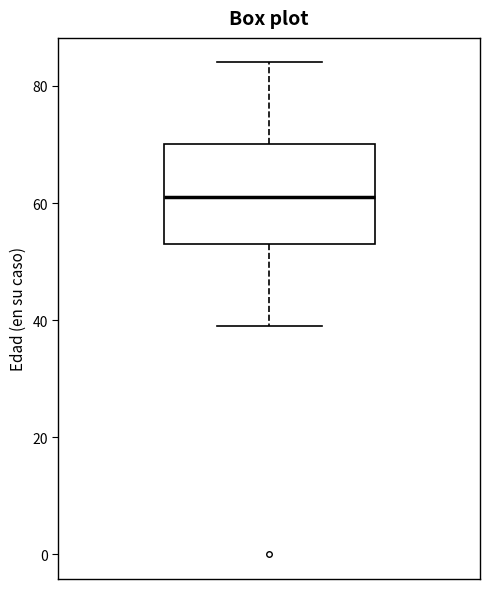

Where does the median line of the box sit on the y-axis? The values are not printed on the chart, so give them approximately, as read against the axis.

62